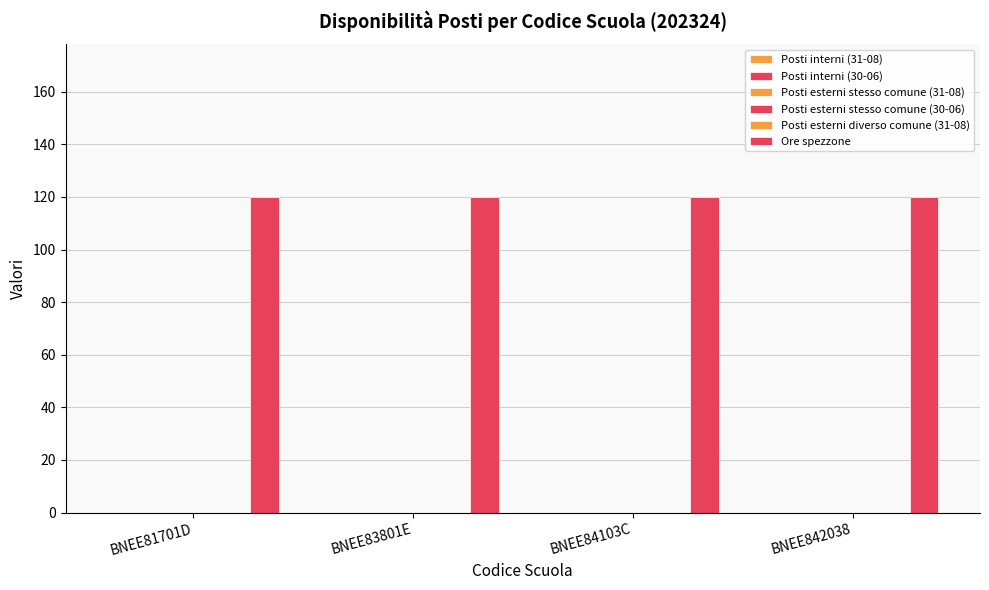

What position from the right is BNEE842038?

1